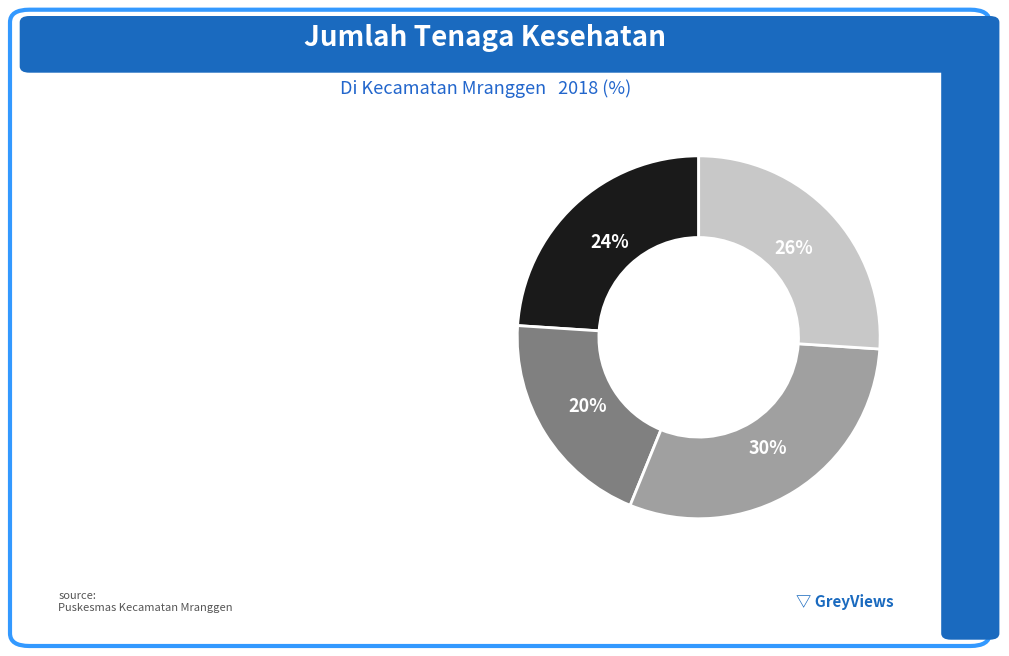

Count the number of slices in the pie.

4